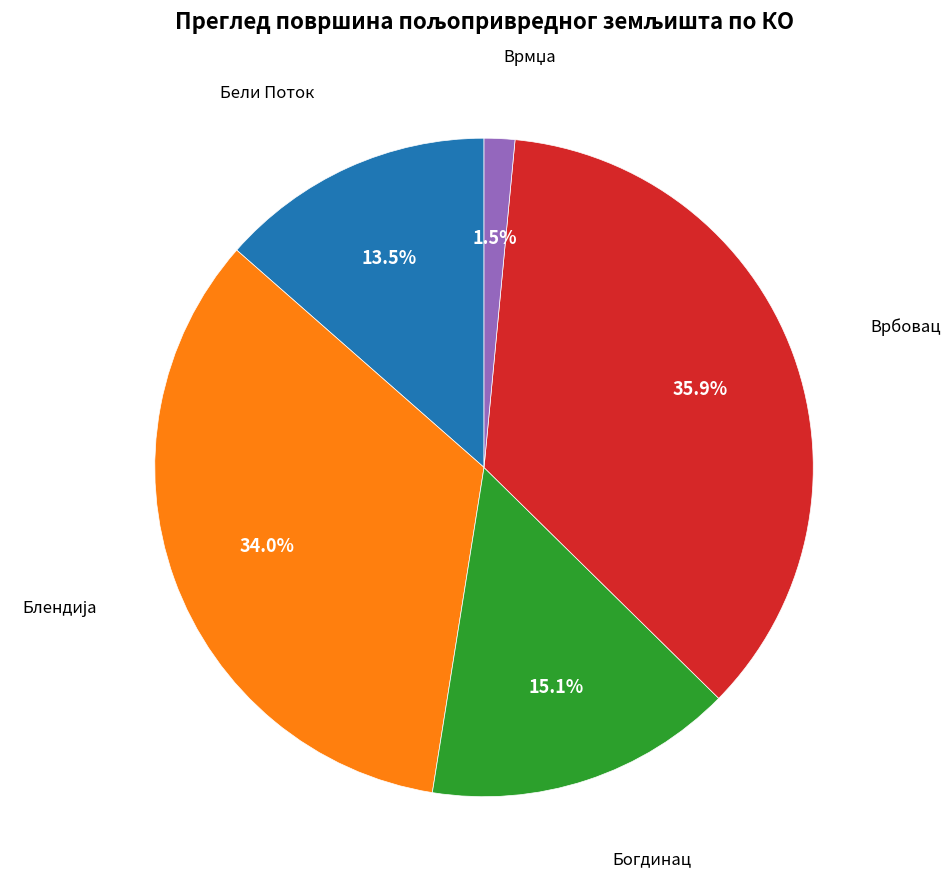

Does any single category account for the majority?

No